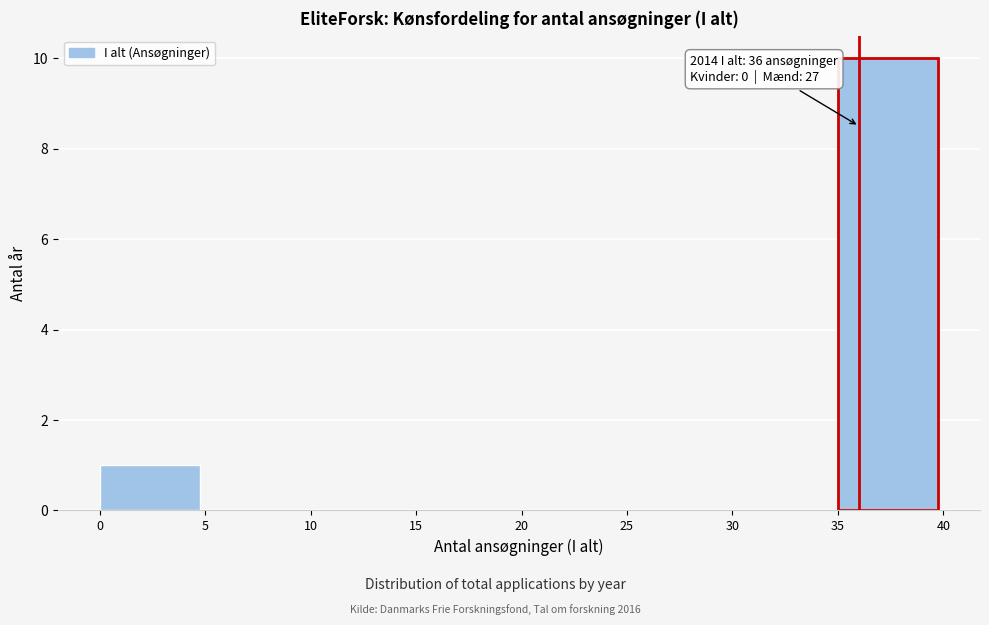

Over which range of the x-axis is the bar tallest?

35 to 40